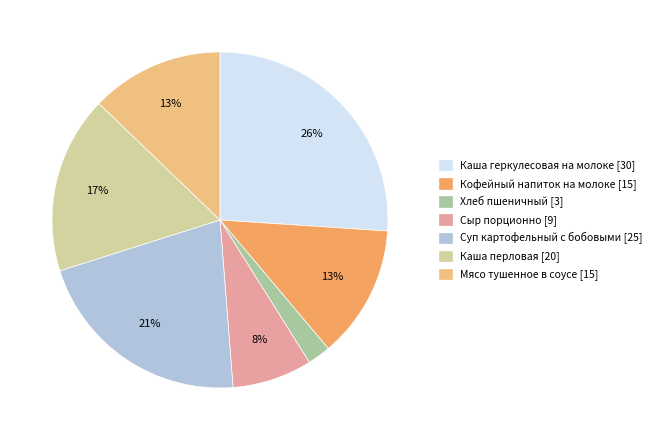

How many slices are in this pie chart?

7